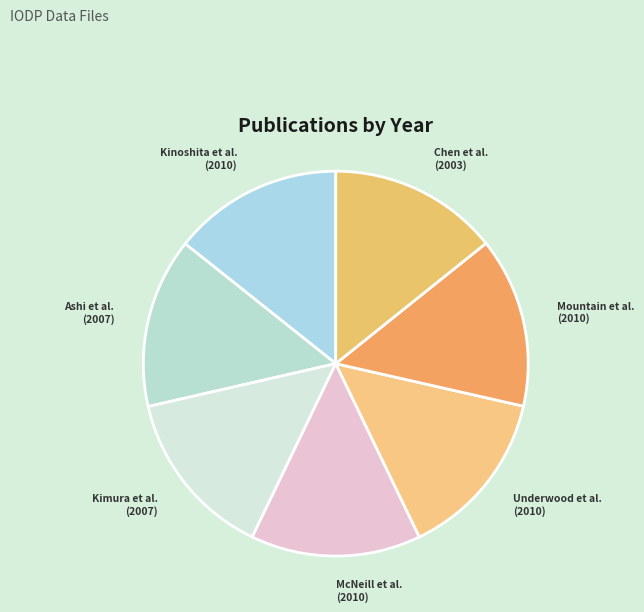

What is the ratio of the value at Ashi et al. to the value at McNeill et al.?

1.0